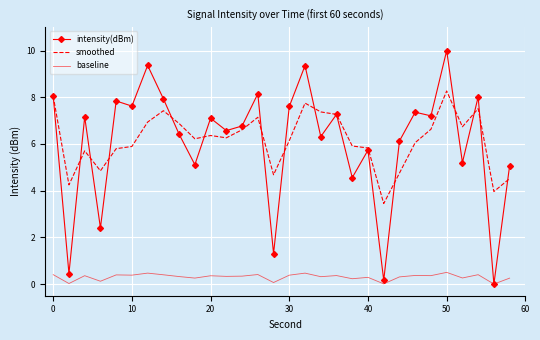

True or false: smoothed and baseline intersect in this chart.

False